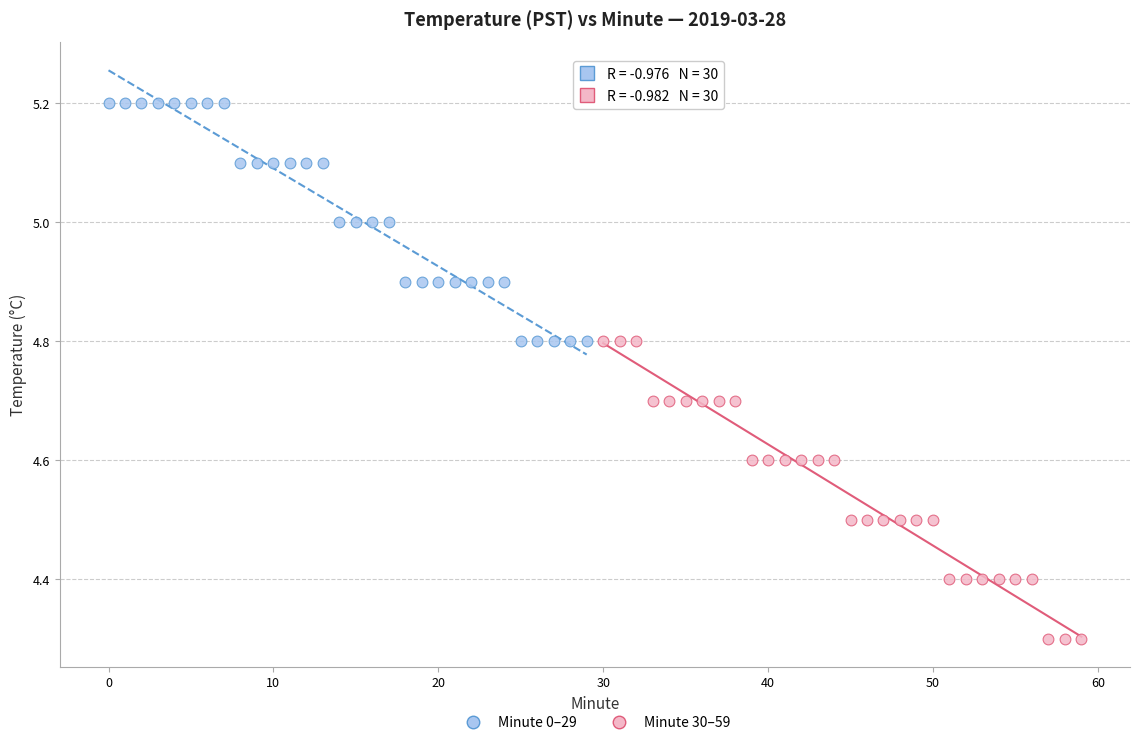

Which series contains the lowest Y value?

Minute 30–59